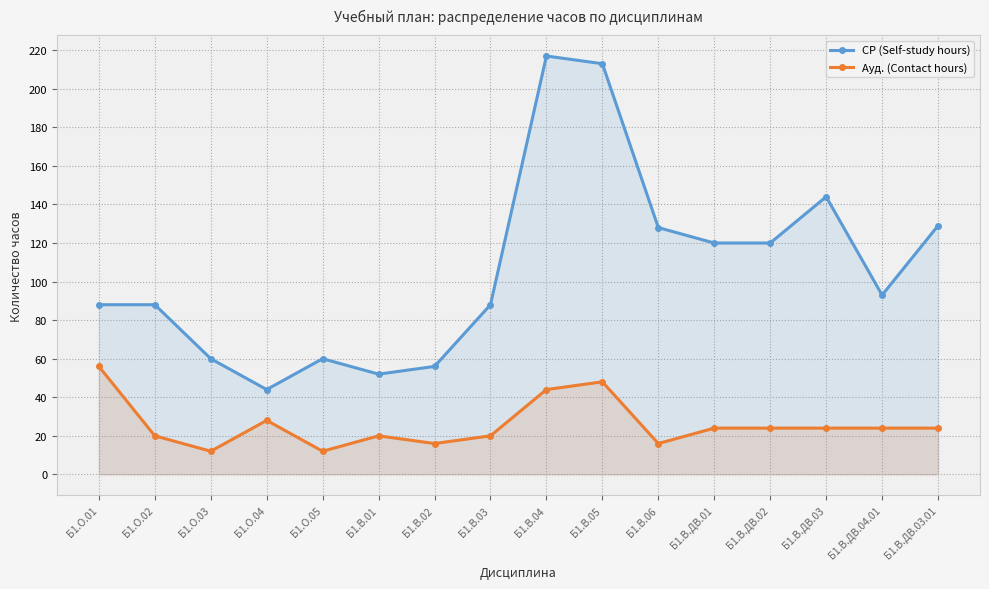

At which category is the sum across all series the highest?

Б1.В.04